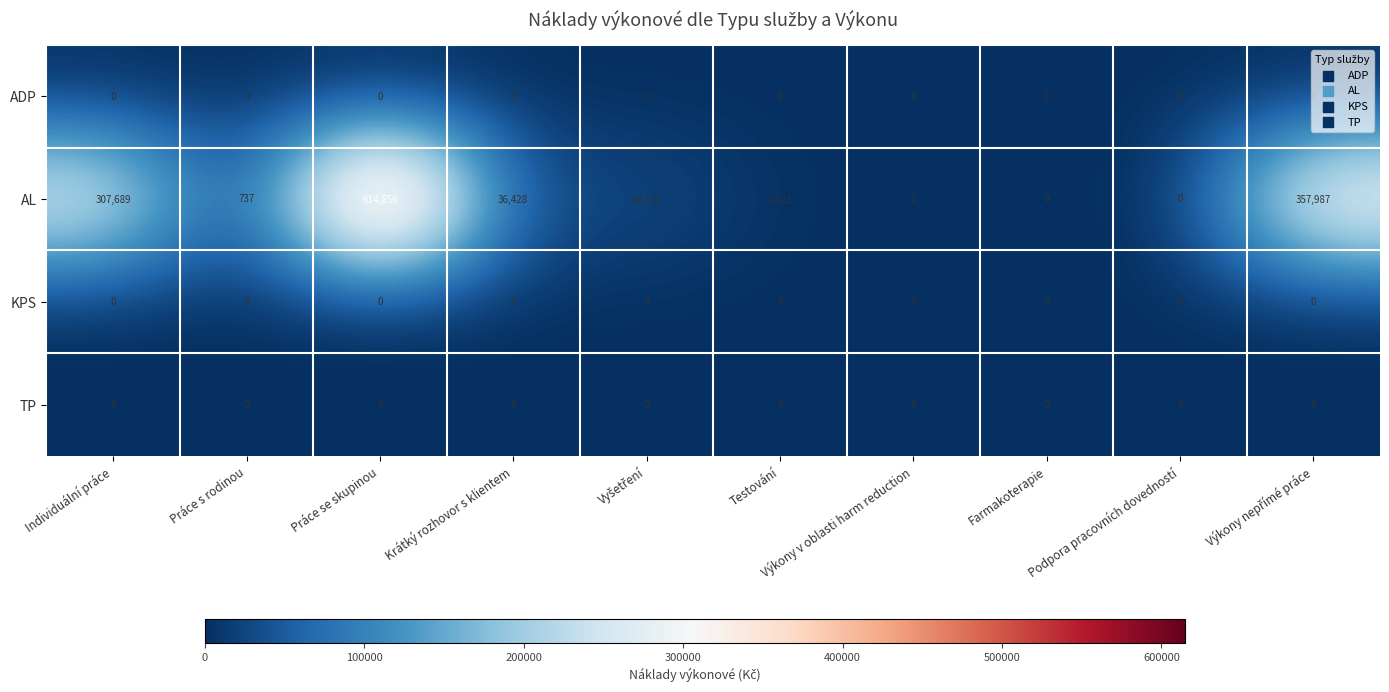

What is the difference between the maximum and second lowest values in the AL series?

614856